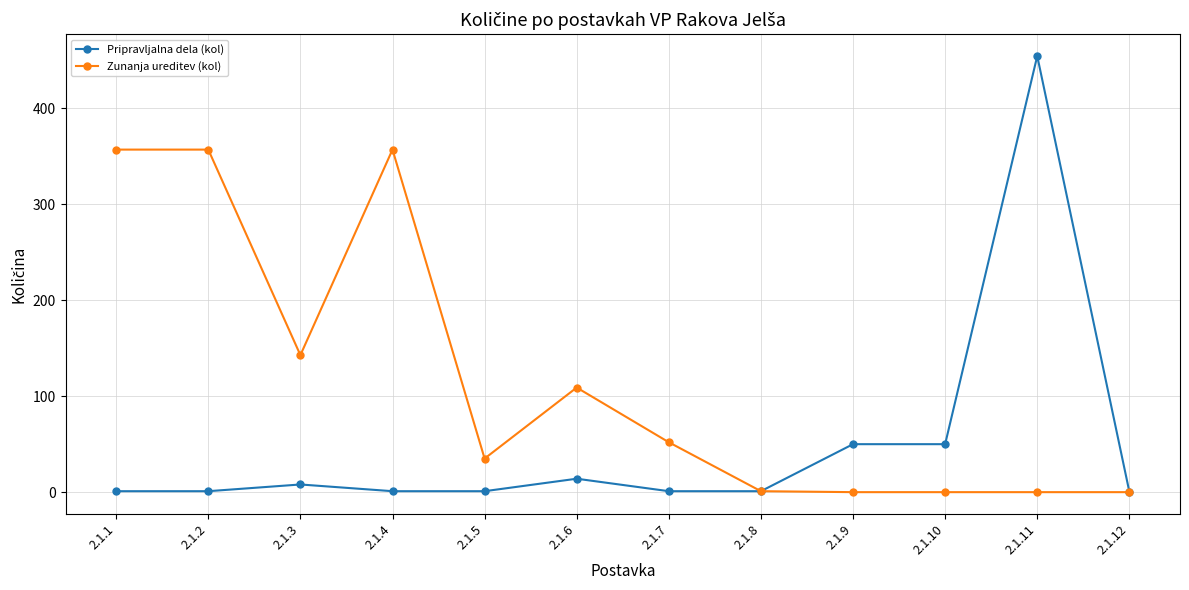

What is the value of the Pripravljalna dela (kol) point at the 9th from the left?

50.0